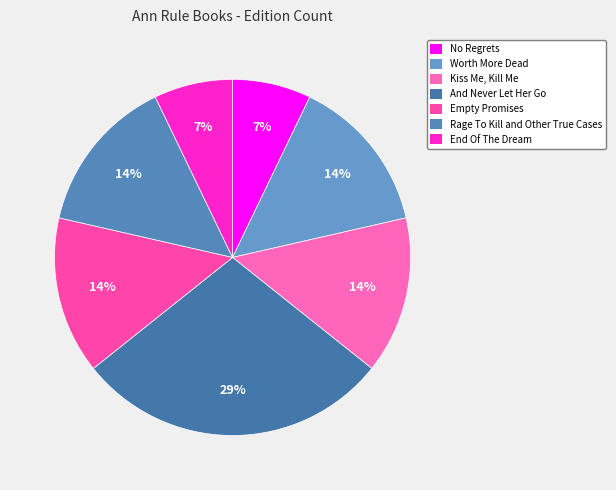

To the nearest percent, what is the combined percentage of Worth More Dead and No Regrets?

21%